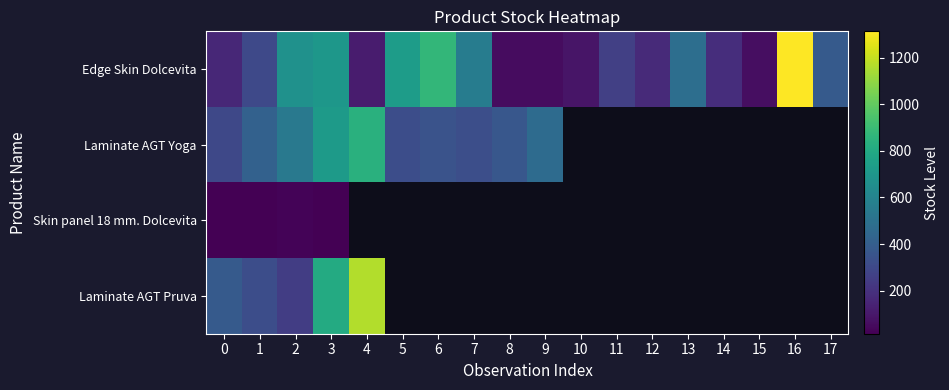

Which label corresponds to the smallest value in the chart?

3